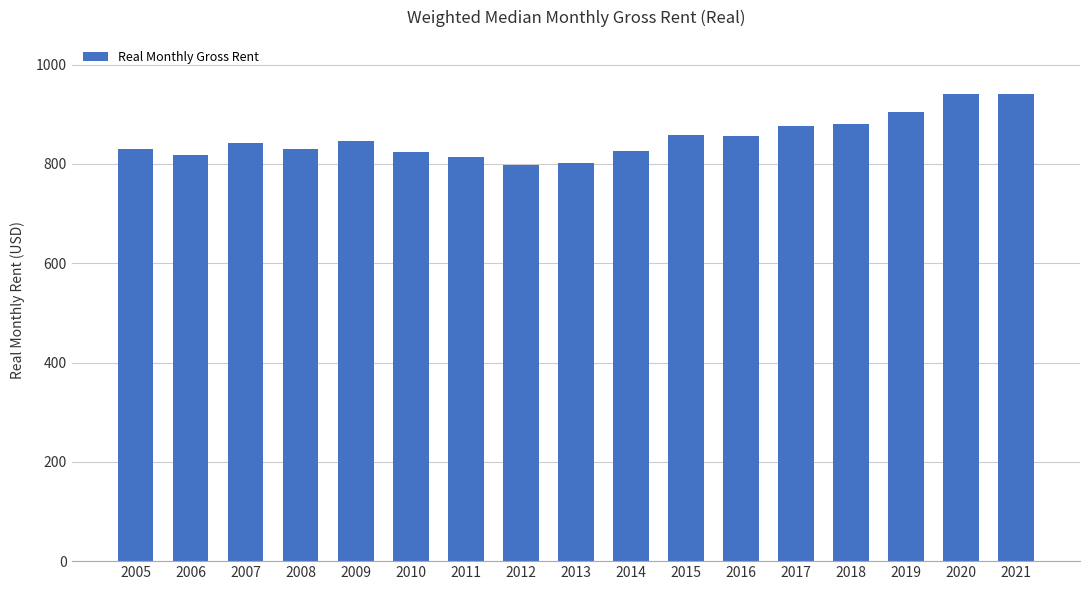

True or false: the data shows 1446.6 at 2010.

False